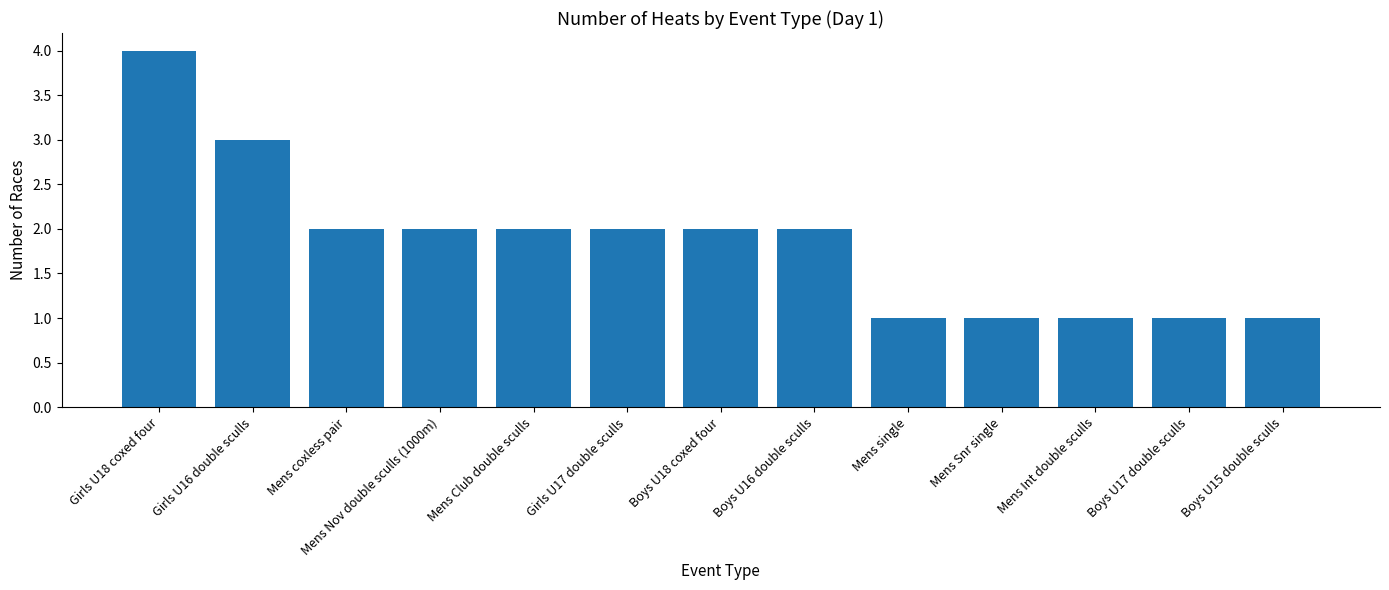

The value at Boys U16 double sculls is 2. True or false?

True